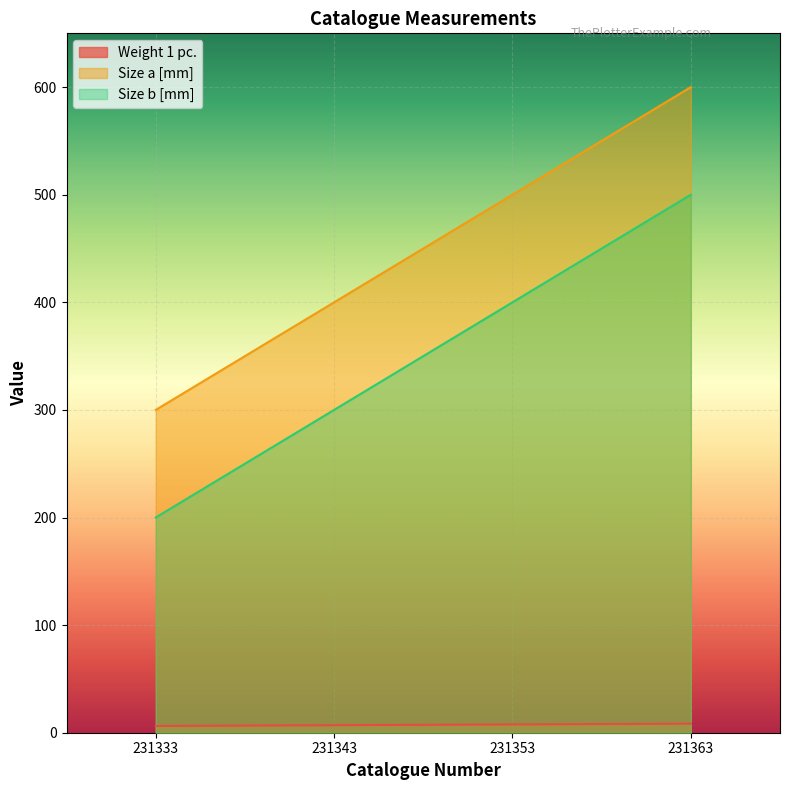

What is the value of the Size b [mm] point at the 2nd from the left?

300.0